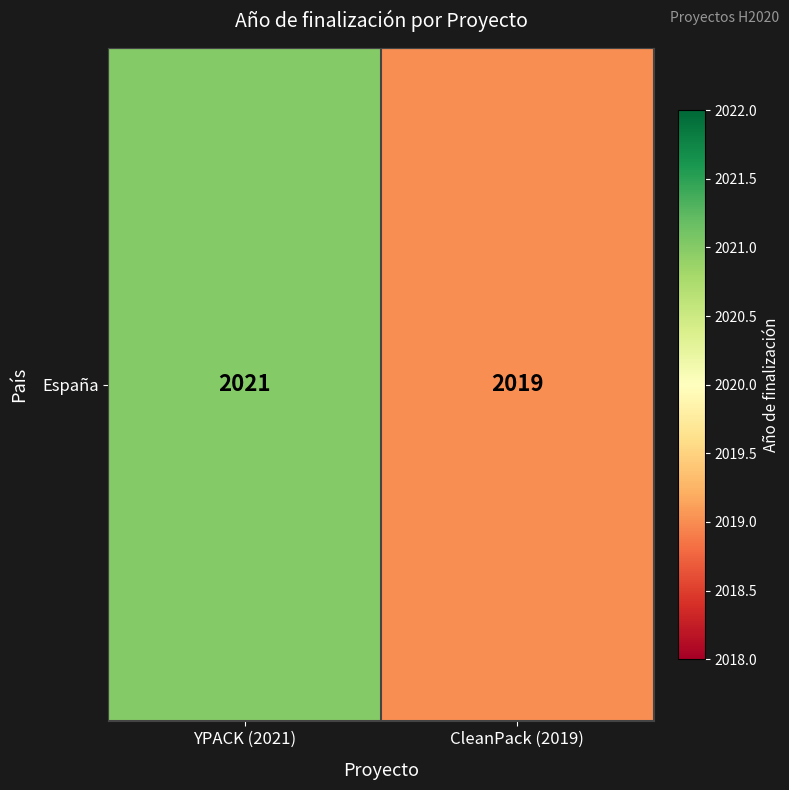

Approximately how many times larger is the value at YPACK (2021) compared to CleanPack (2019)?

1.0